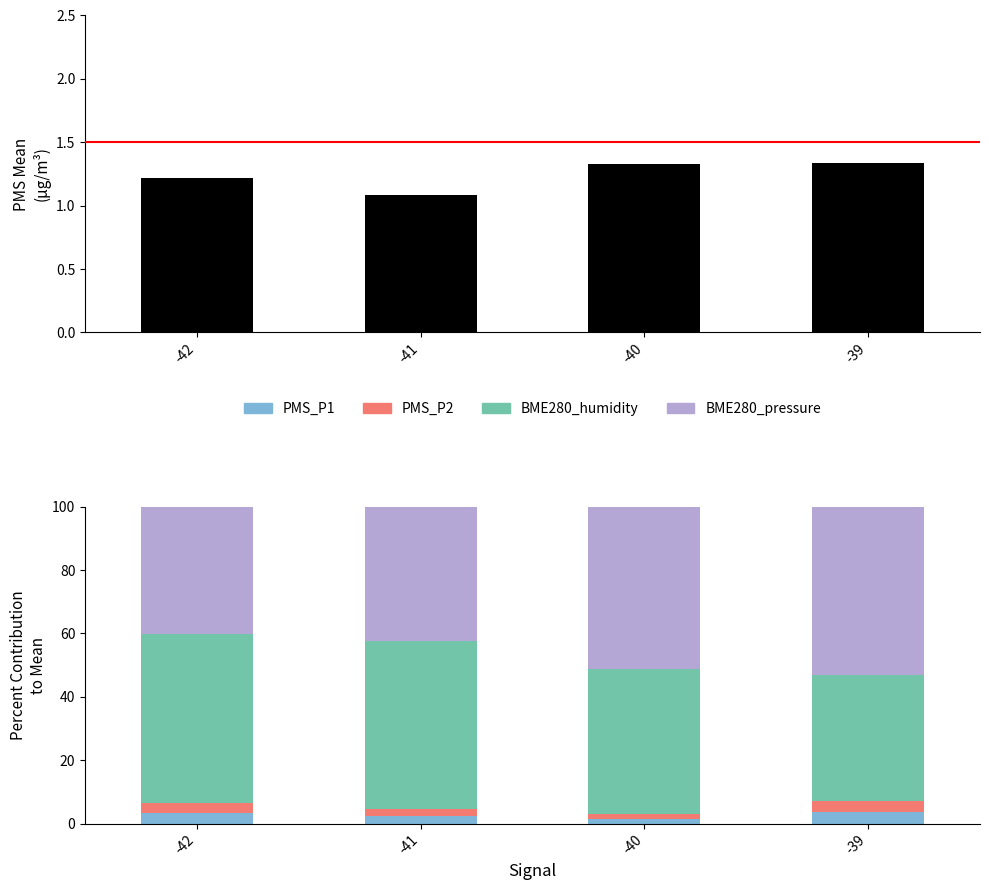

What is the spread (max minus min) of values at -40?

49.9